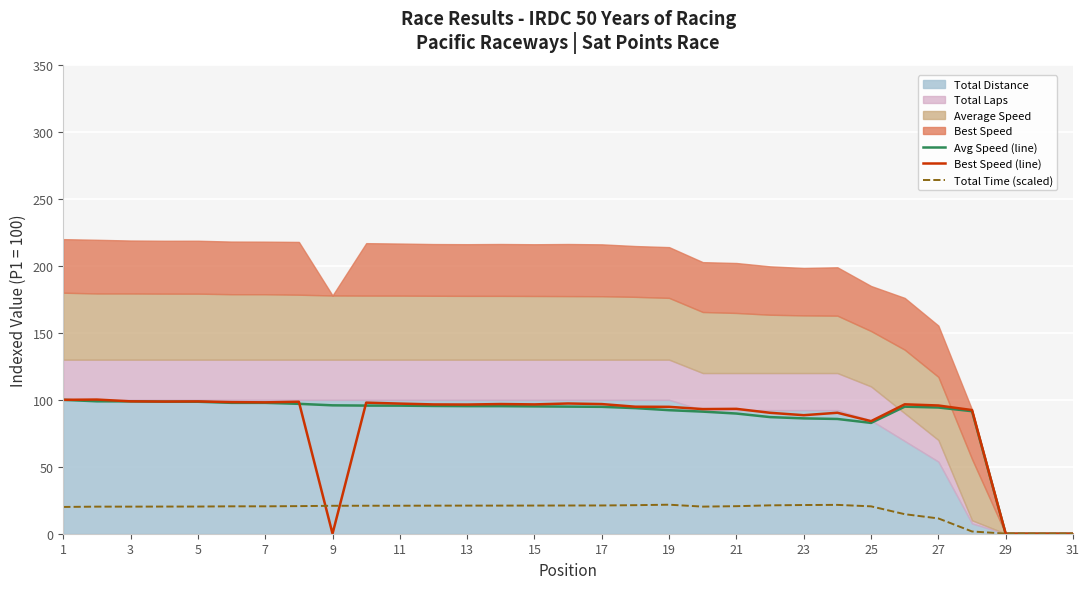

The value of Avg Speed (line) at 11 is 95.7. True or false?

True